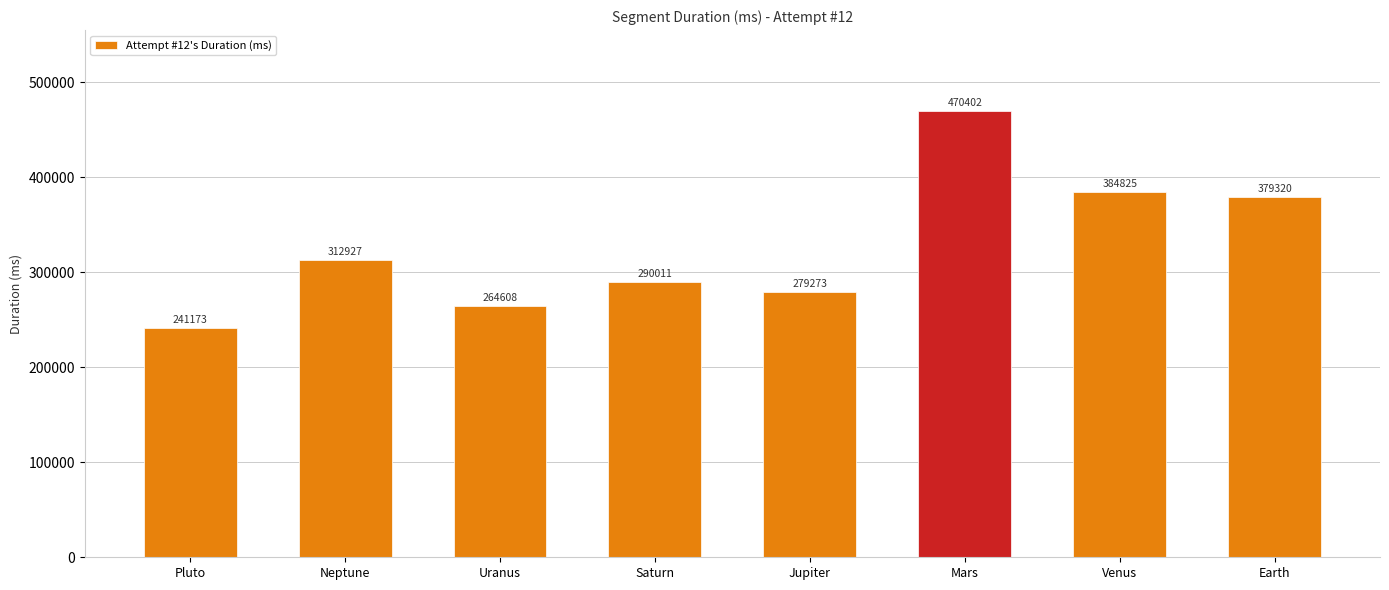

List the labels in order of value, smallest first.

Pluto, Uranus, Jupiter, Saturn, Neptune, Earth, Venus, Mars